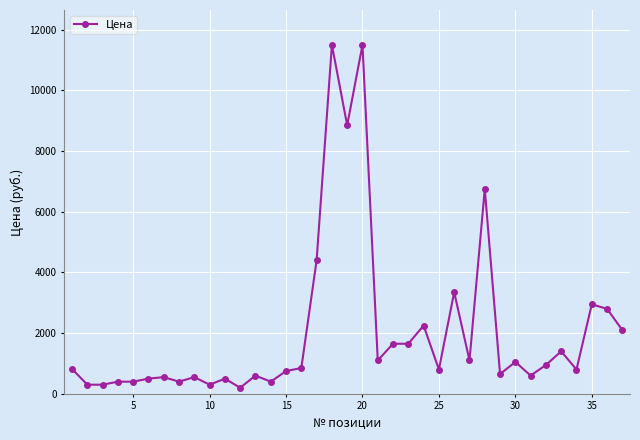

What is the value of the 10th point from the left?

300